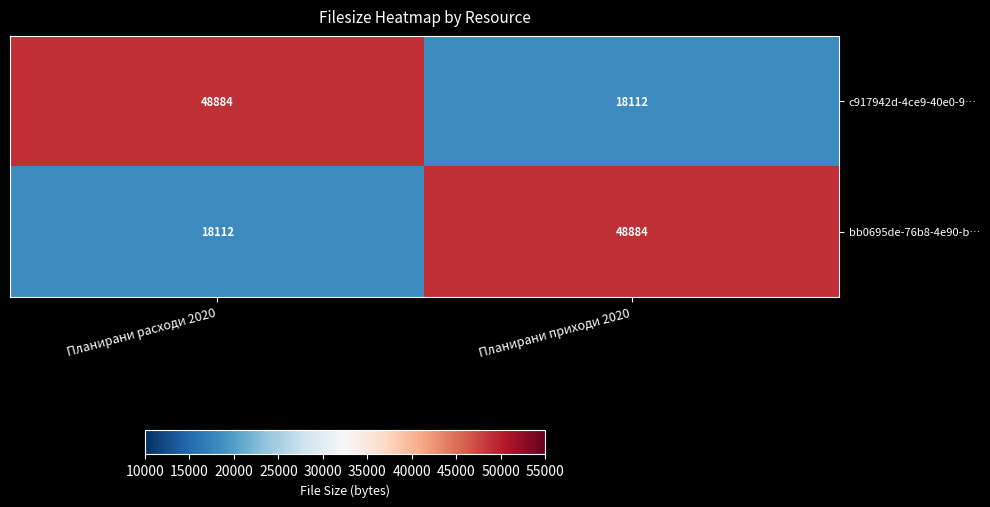

What is the difference between the c917942d-4ce9-40e0-9… values at Планирани приходи 2020 and Планирани расходи 2020?

30772